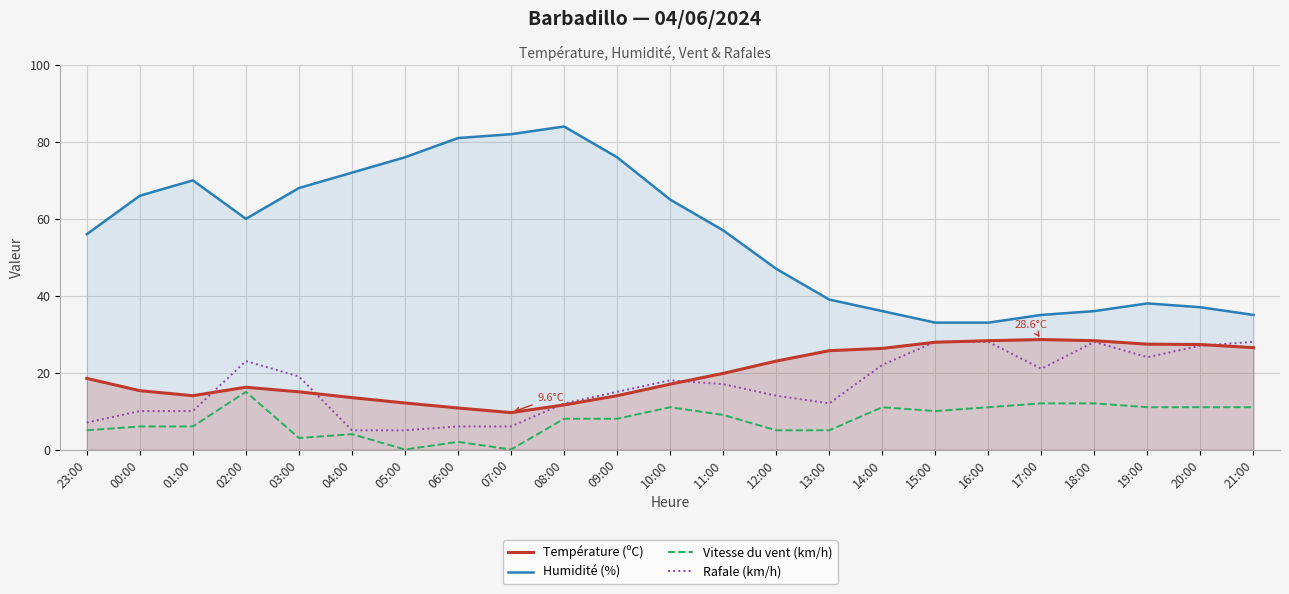

What is the average value of the Humidité (%) series?

55.7